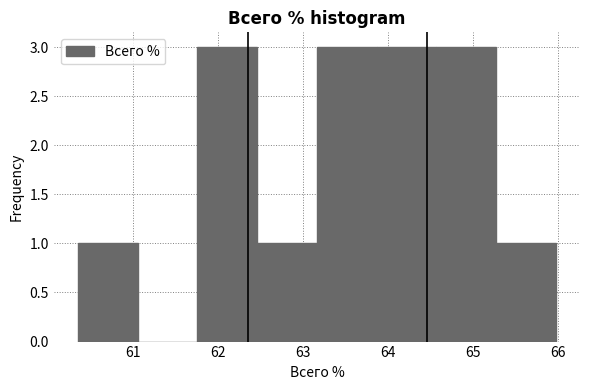

Reading left to right, list every bar in this chart as the range it spans on the x-axis followed by its height. Neither the bar edges nor the heights are printed on the chart, so give them approximately, as read against the axes.

60.3 to 61.0: 1
61.0 to 61.8: 0
61.8 to 62.5: 3
62.5 to 63.2: 1
63.2 to 63.9: 3
63.9 to 64.6: 3
64.6 to 65.3: 3
65.3 to 66.0: 1